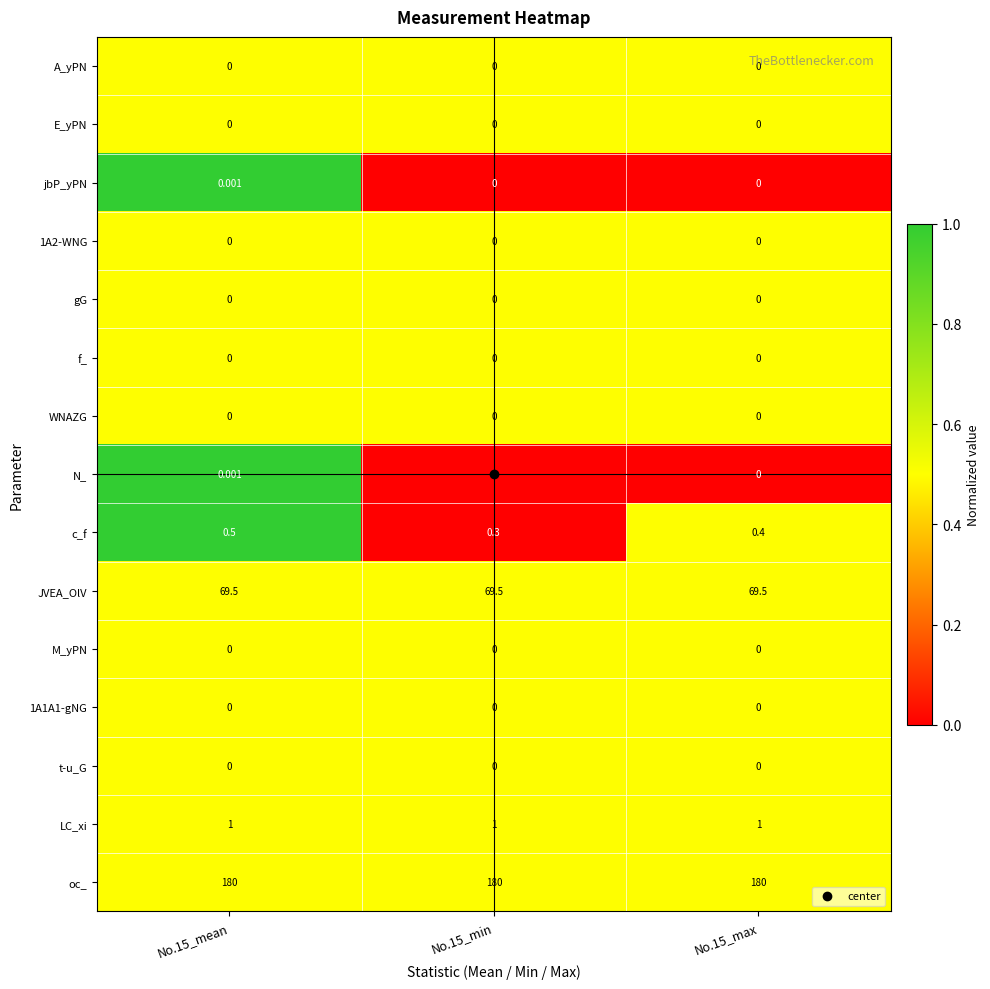

Which series has the widest spread of values?

c_f